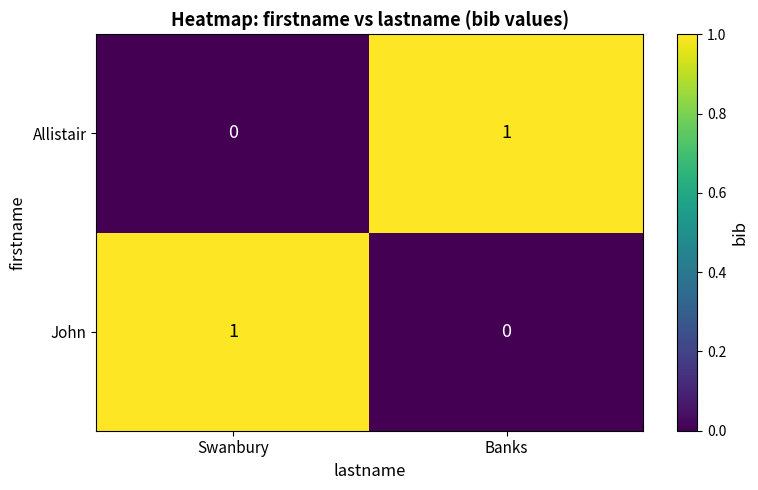

At which label is Allistair closest to 0?

Swanbury